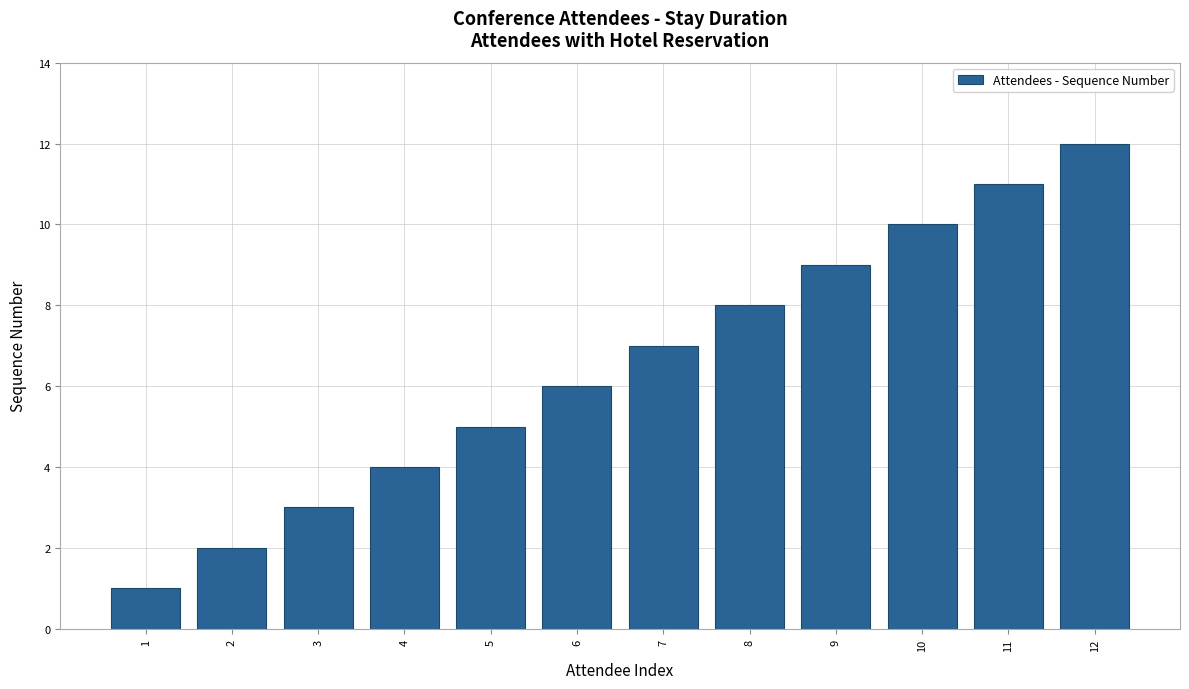

What is the sum of all values?

78